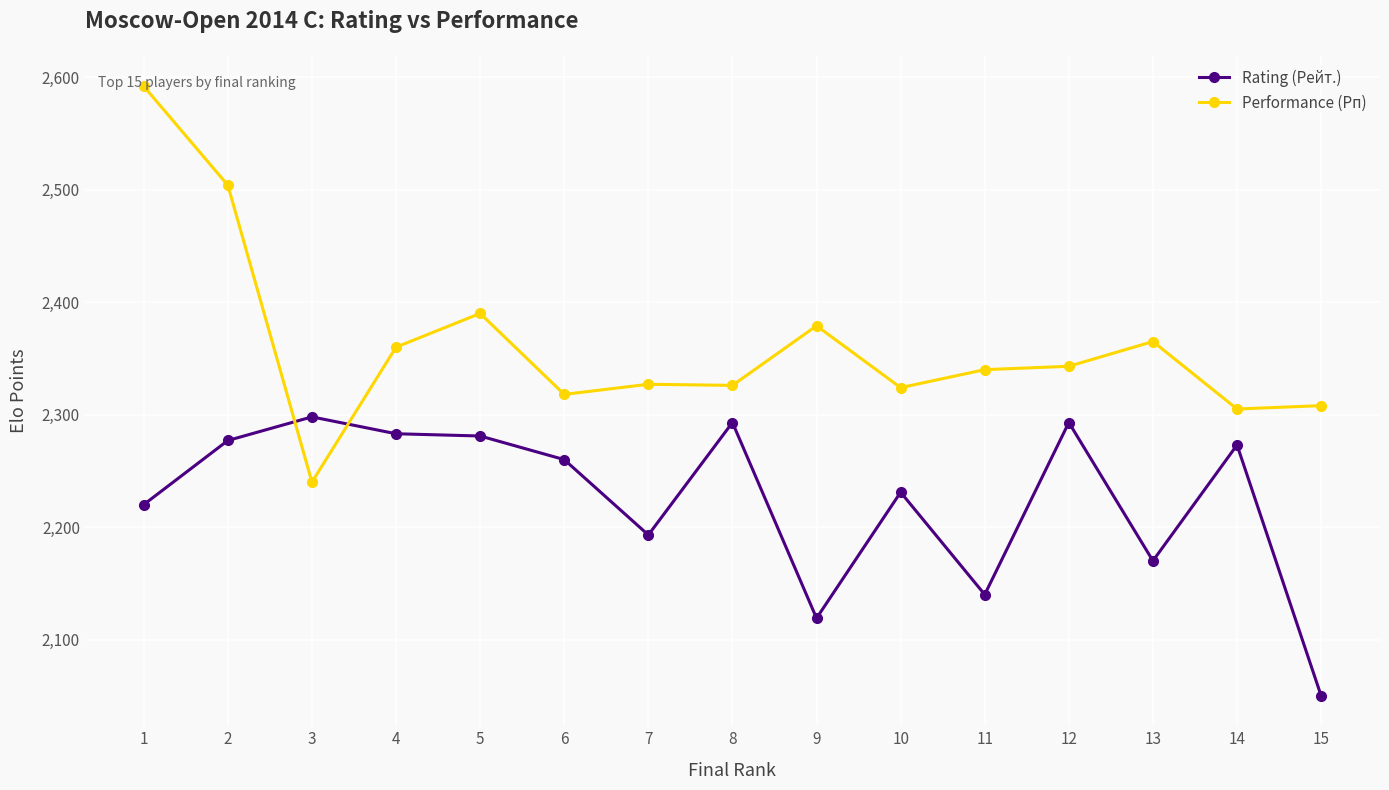

List the series in order of their peak value, lowest first.

Rating (Рейт.), Performance (Рп)